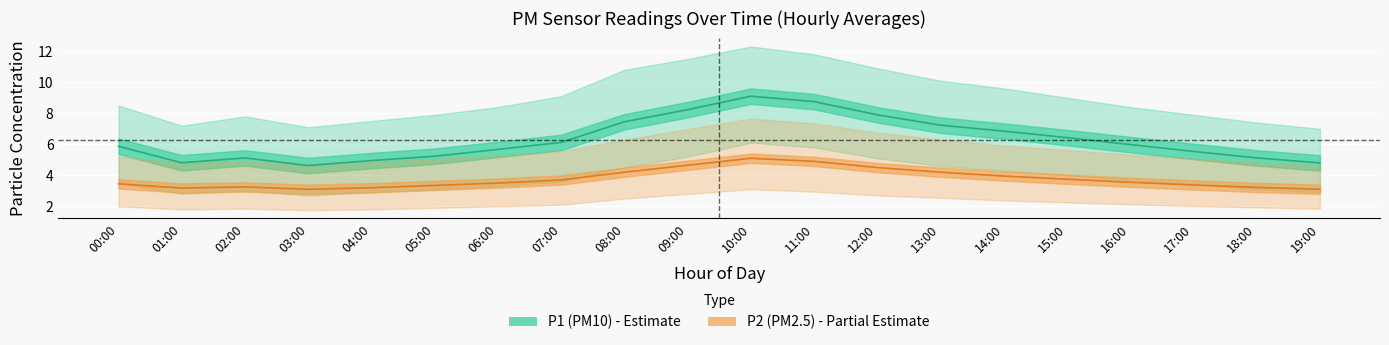

What is the value of the P1 (PM10) point at the 12th from the left?

8.8